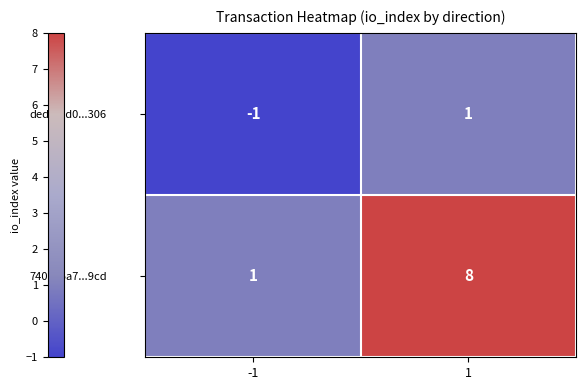

Which series has the largest range (max minus min)?

7400e5a7...9cd